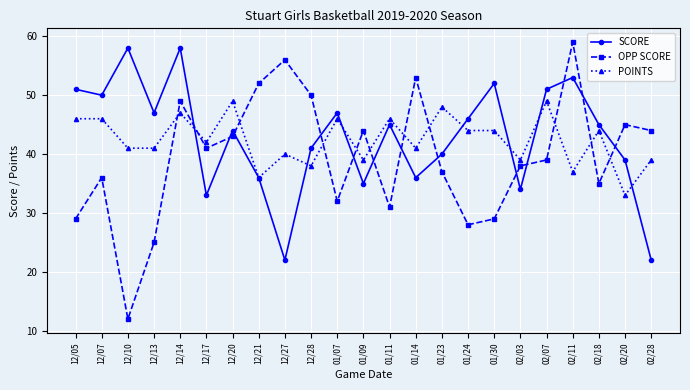

What is the label of the 21st point from the right?

12/10